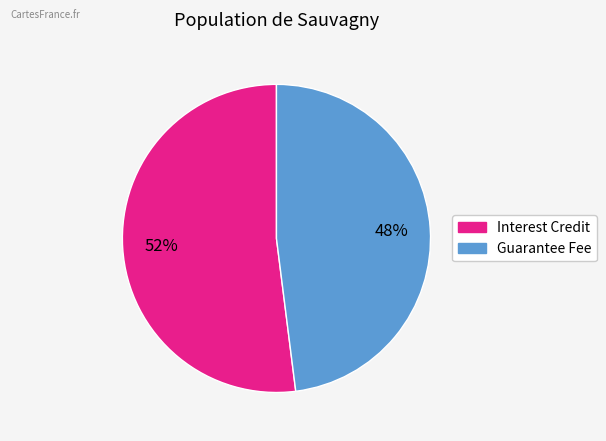

Does any single category account for the majority?

Yes